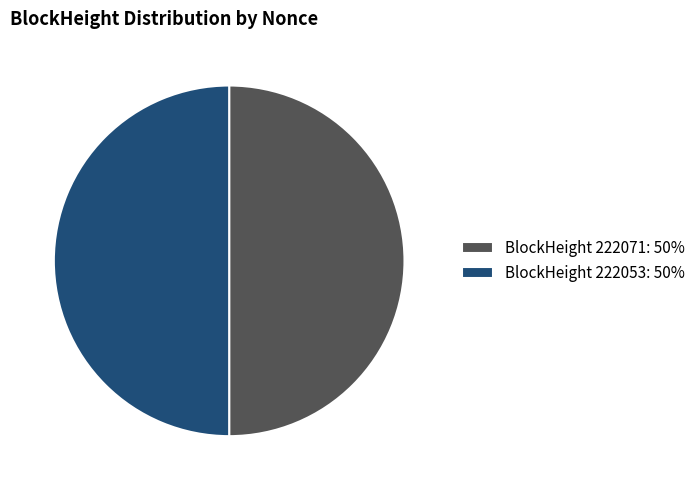

To the nearest percent, what is the average slice percentage?

50%